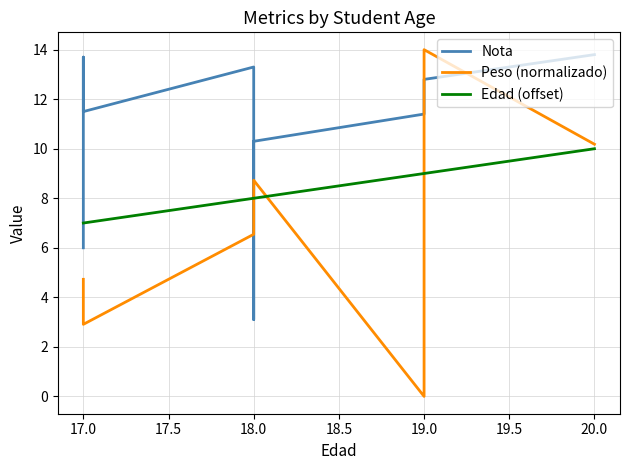

Between 19.0 and 17.0, which is larger?

19.0